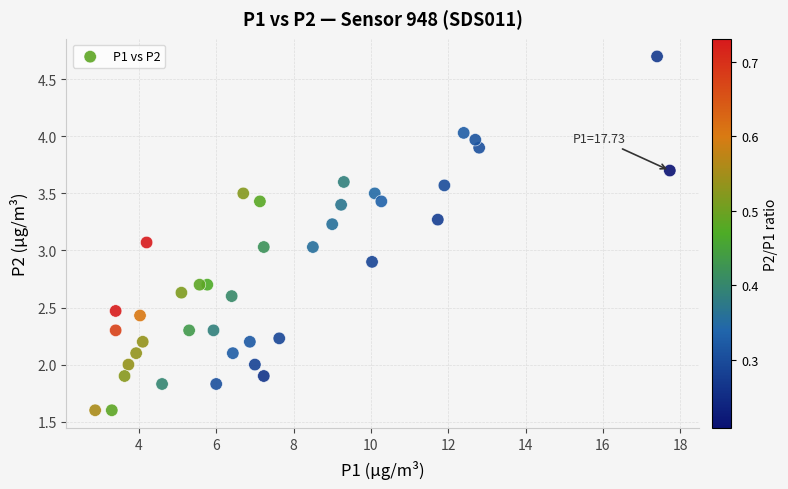

What is the range of X values (max minus min)?

14.9